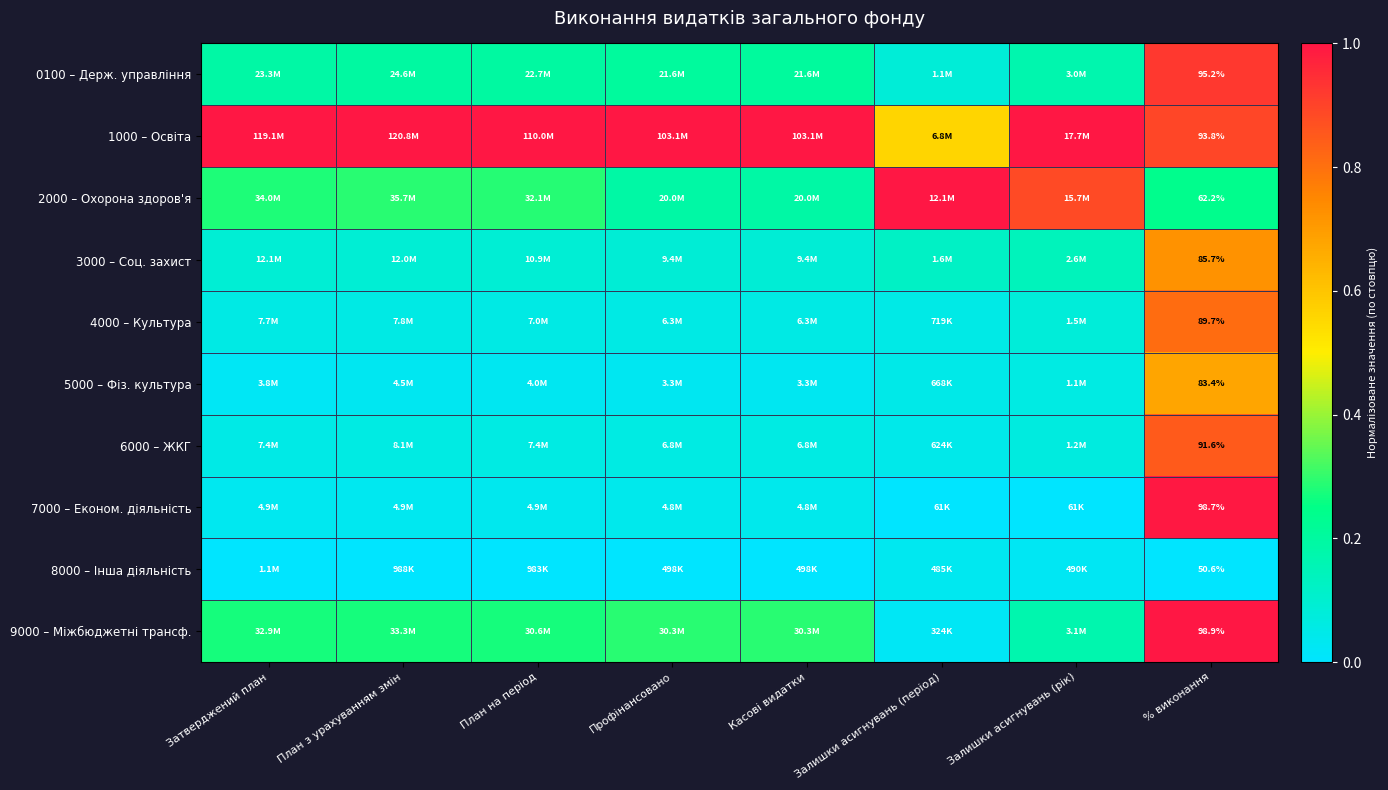

The 4000 – Культура series shows 0.2 at % виконання. True or false?

False